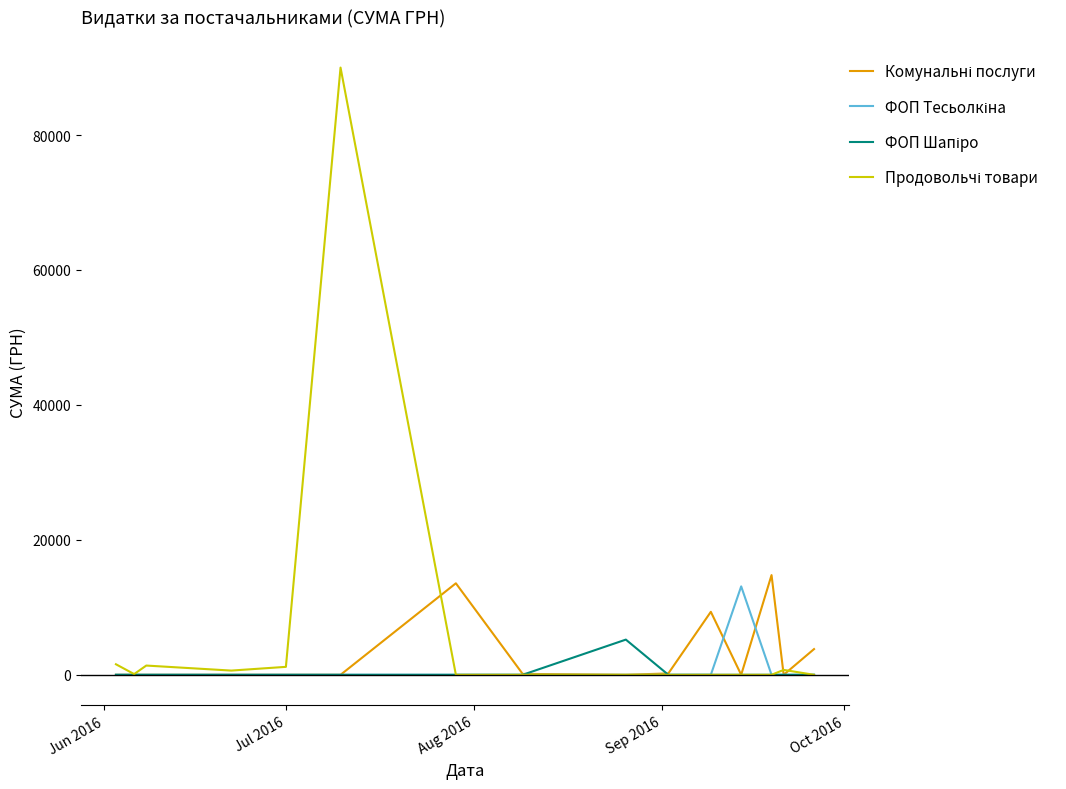

True or false: Комунальні послуги and ФОП Шапіро cross at least once.

True